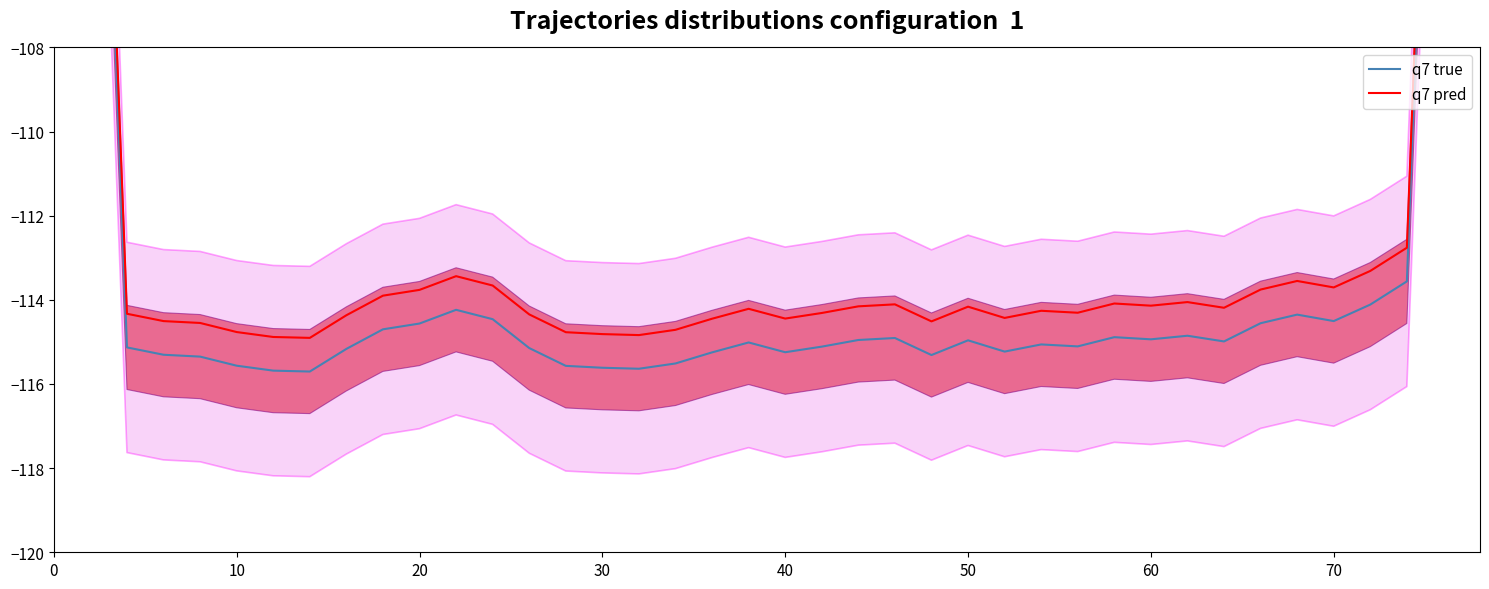

Is the value of q7 pred at 80 greater than the value of q7 true at 19?

Yes